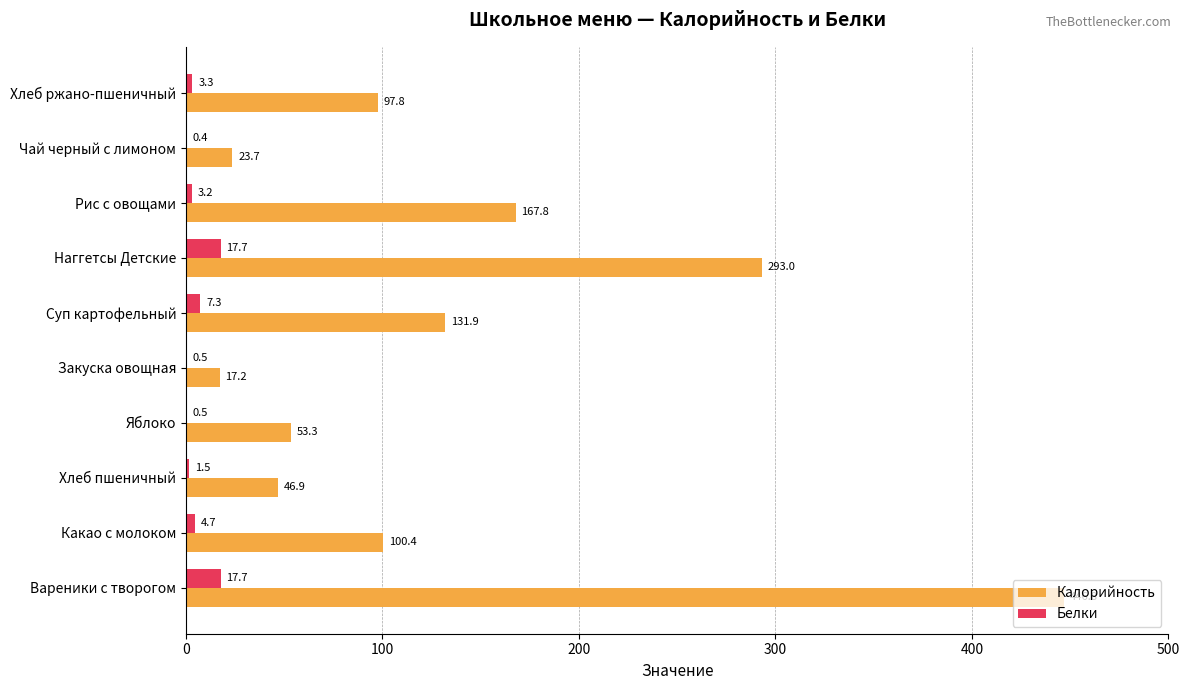

What is the sum of the Белки values at Наггетсы Детские and Хлеб ржано-пшеничный?

21.0